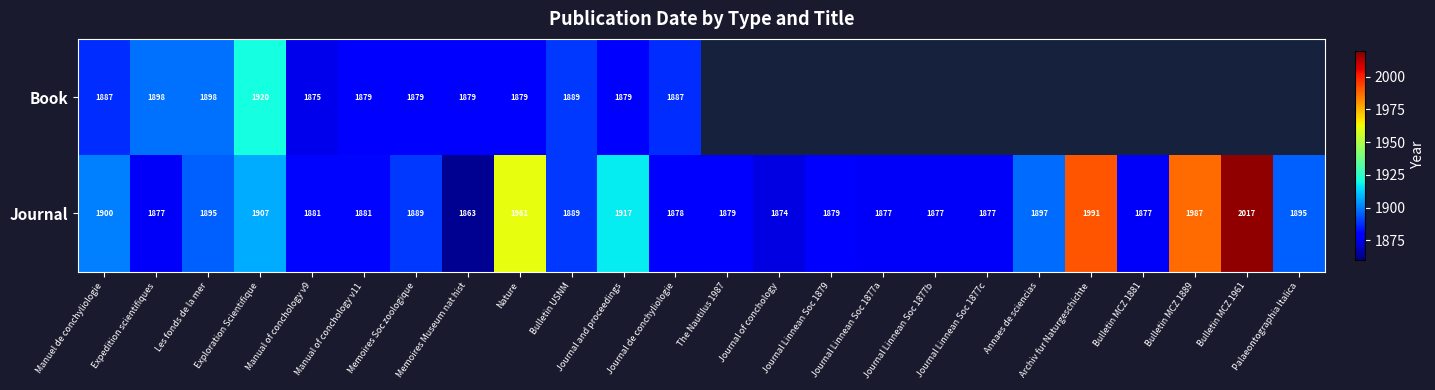

At which label does Journal first exceed 1889?

Manuel de conchyliologie